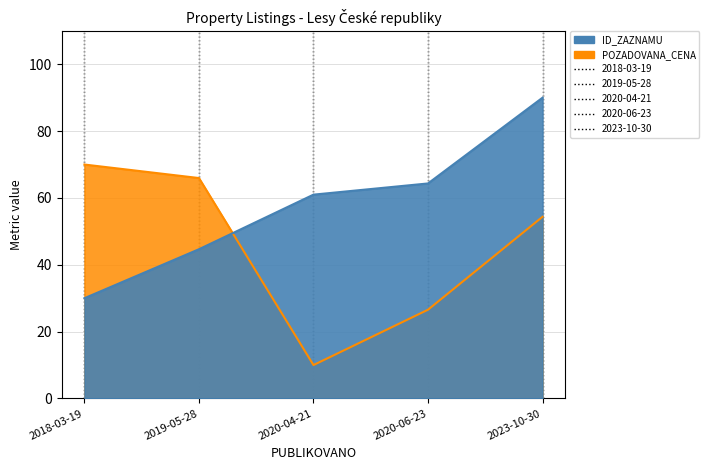

What is the value of the ID_ZAZNAMU point at the 4th from the left?

64.3